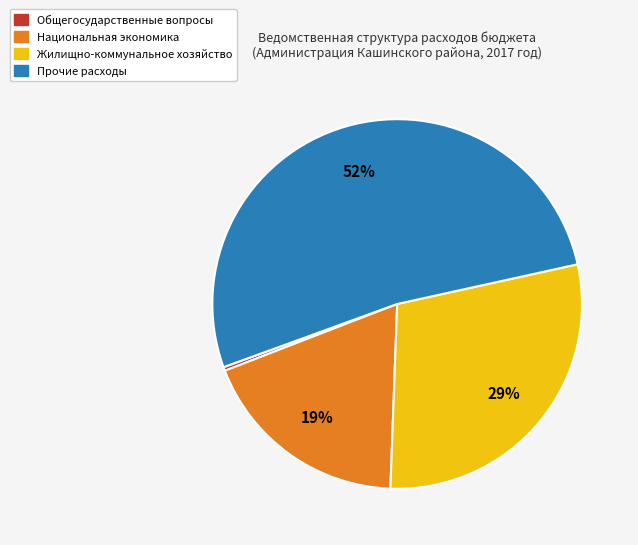

Does Национальная экономика account for over 50% of the chart?

No